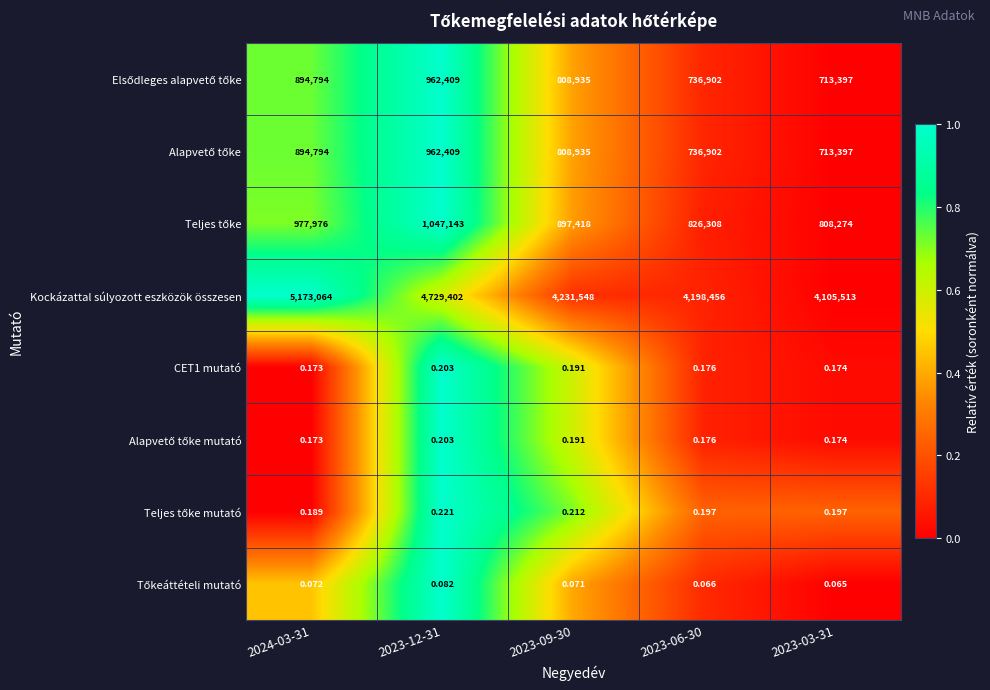

Which series has the largest range (max minus min)?

Kockázattal súlyozott eszközök összesen